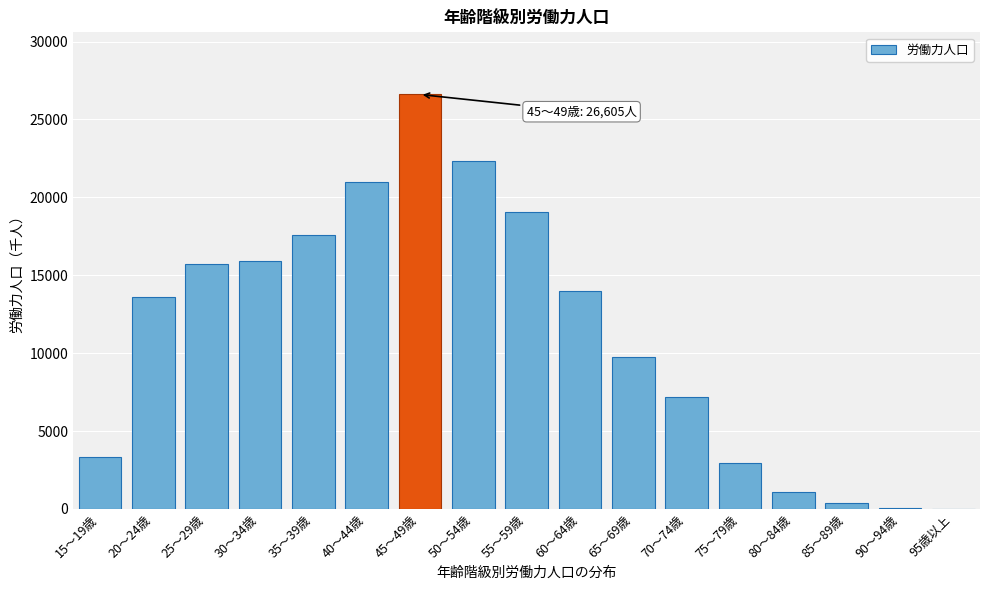

What is the greatest value displayed?

26605